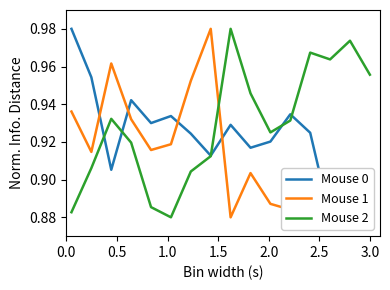

True or false: Mouse 1 and Mouse 2 intersect in this chart.

True